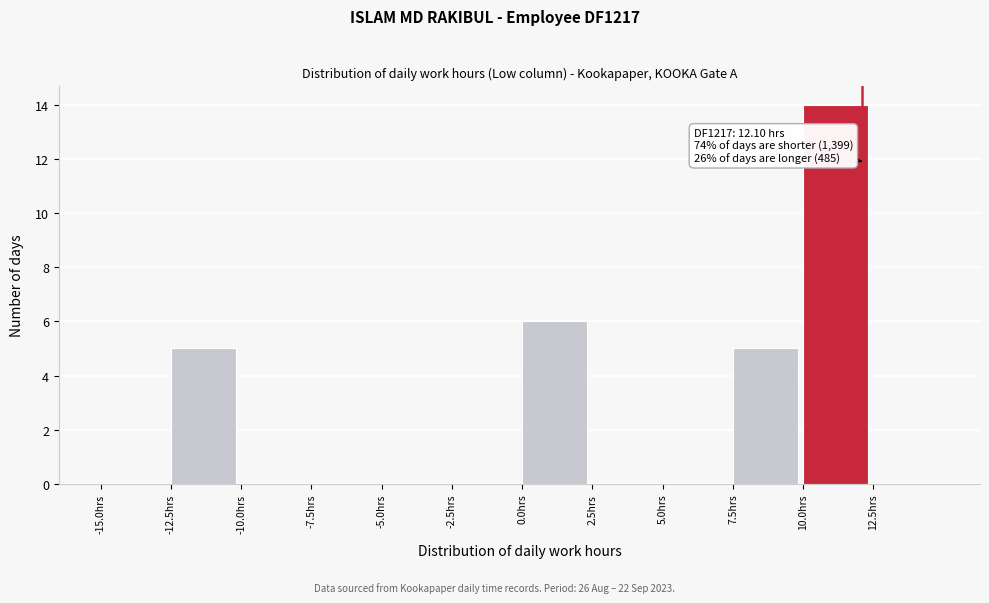

Which range on the x-axis has the tallest bar?

10.0 to 12.5